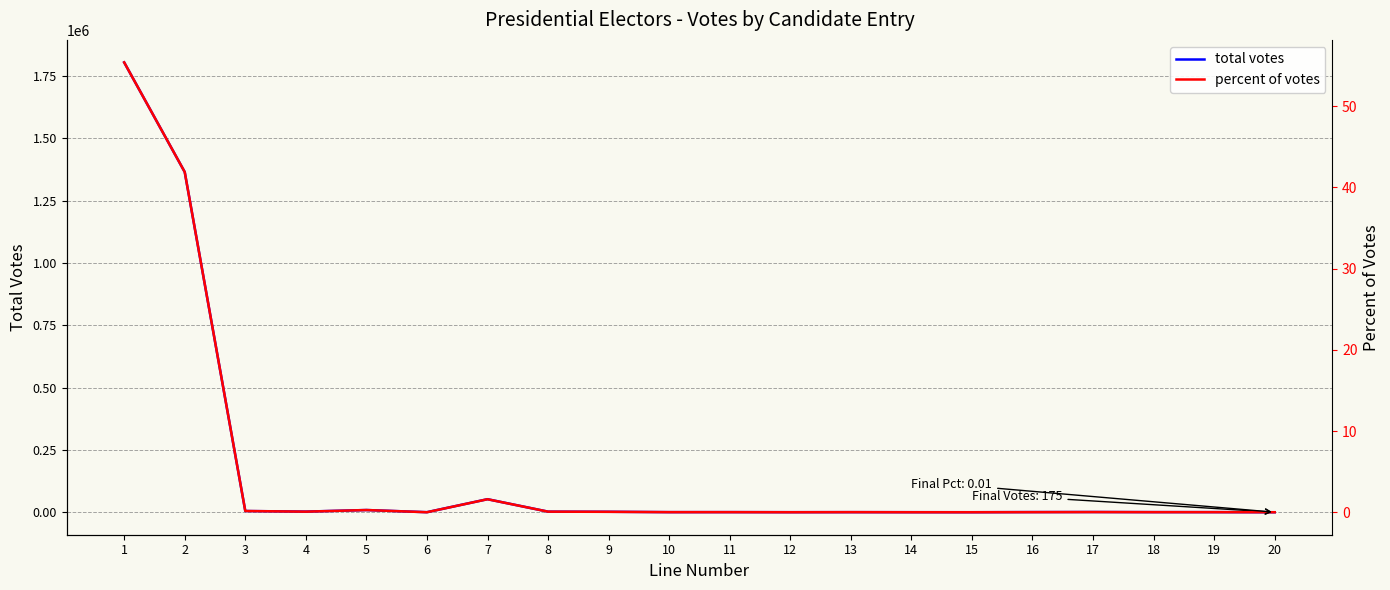

What is the value of the percent of votes point at the 5th from the left?

0.3